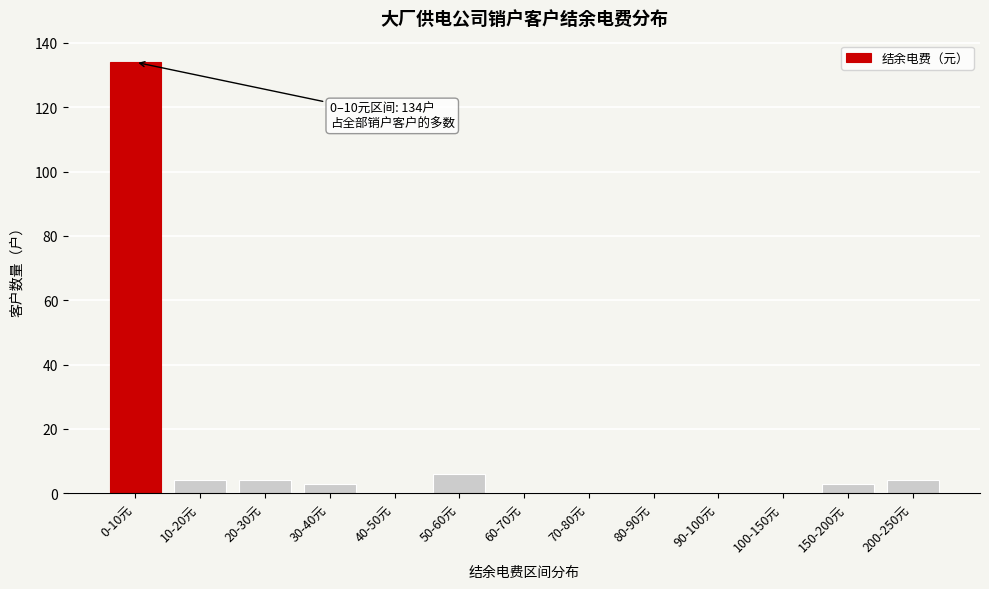

Reading right to left, transcribe all the data shown in this chart.

200-250元=4	150-200元=3	100-150元=0	90-100元=0	80-90元=0	70-80元=0	60-70元=0	50-60元=6	40-50元=0	30-40元=3	20-30元=4	10-20元=4	0-10元=134